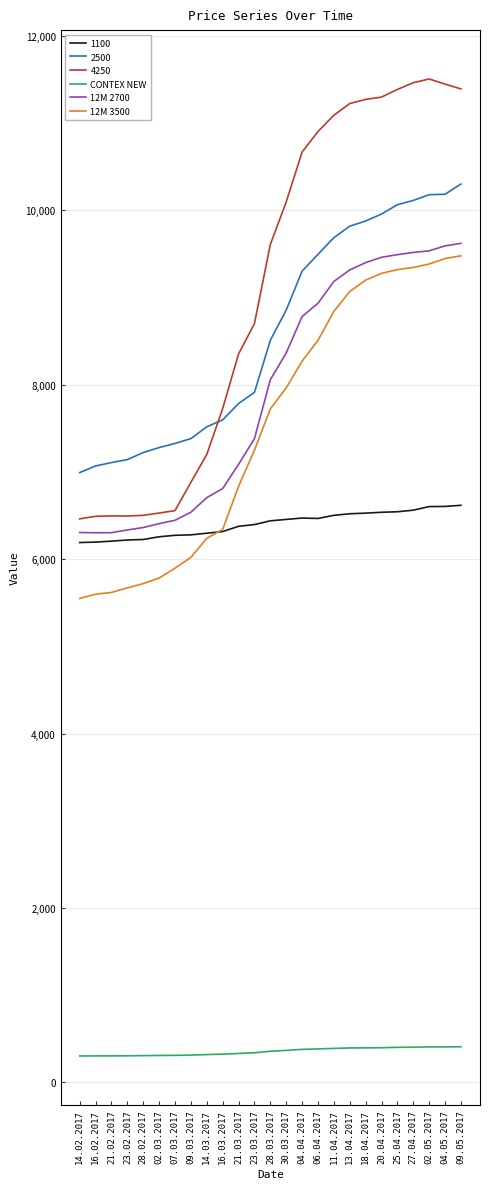

What is the smallest value displayed?

304